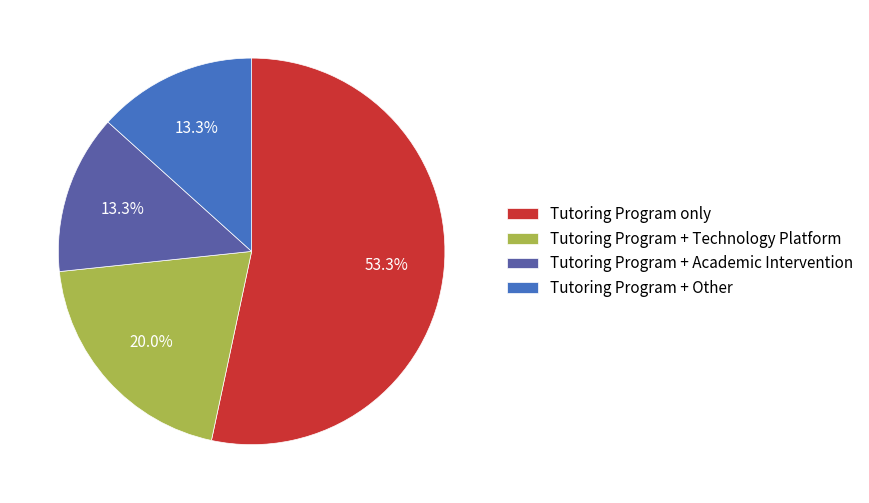

What is the largest slice in the pie chart?

Tutoring Program only